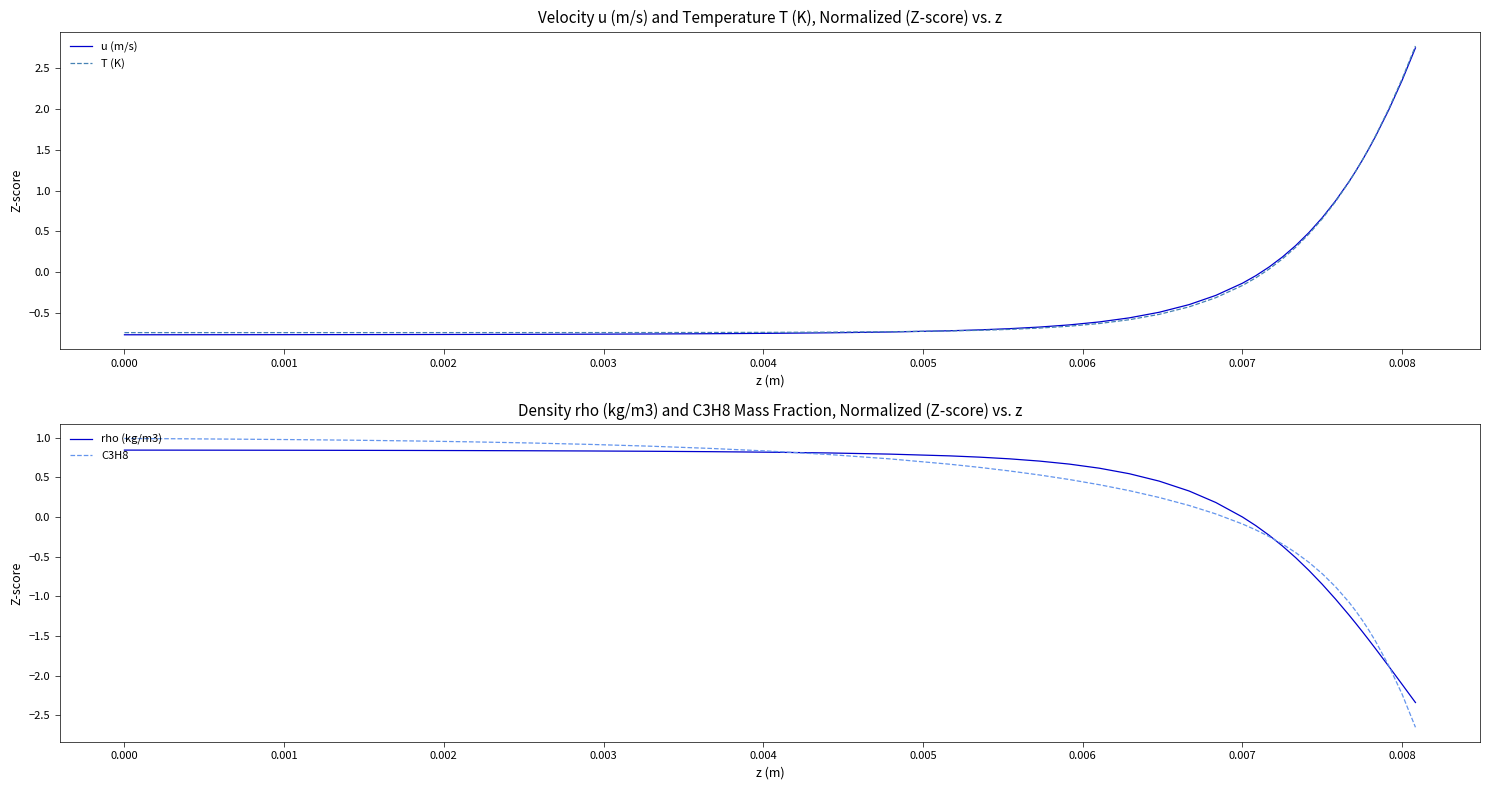

At how many categories does at least one series exceed 0?

38